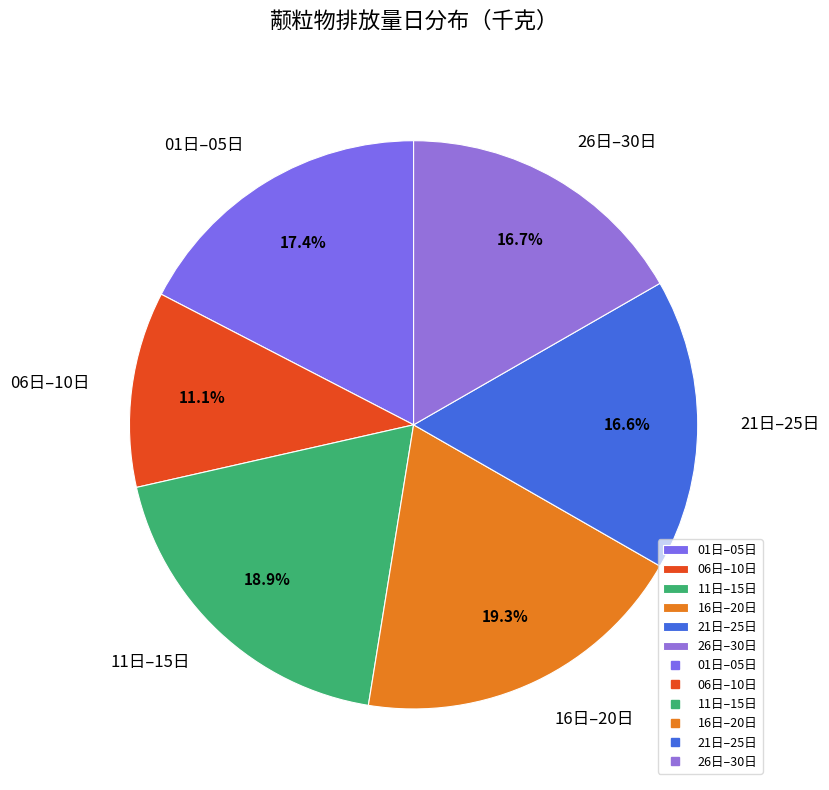

Between 16日–20日 and 01日–05日, which is larger?

16日–20日